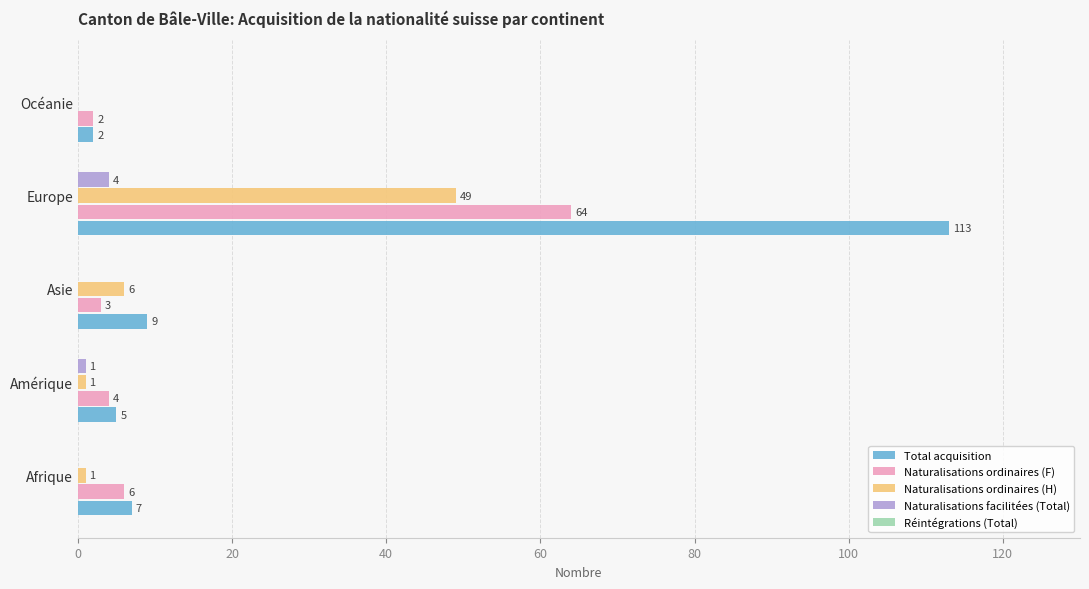

What is the sum of the Naturalisations ordinaires (F) values at Amérique and Afrique?

10